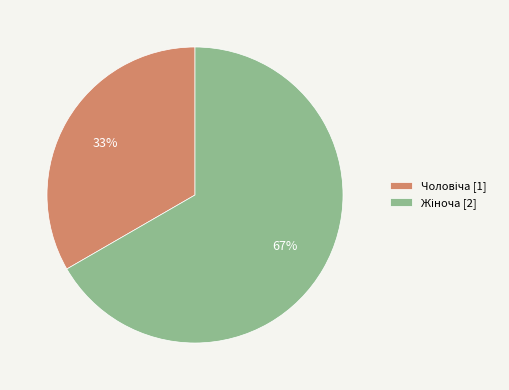

To the nearest percent, what is the average slice percentage?

50%